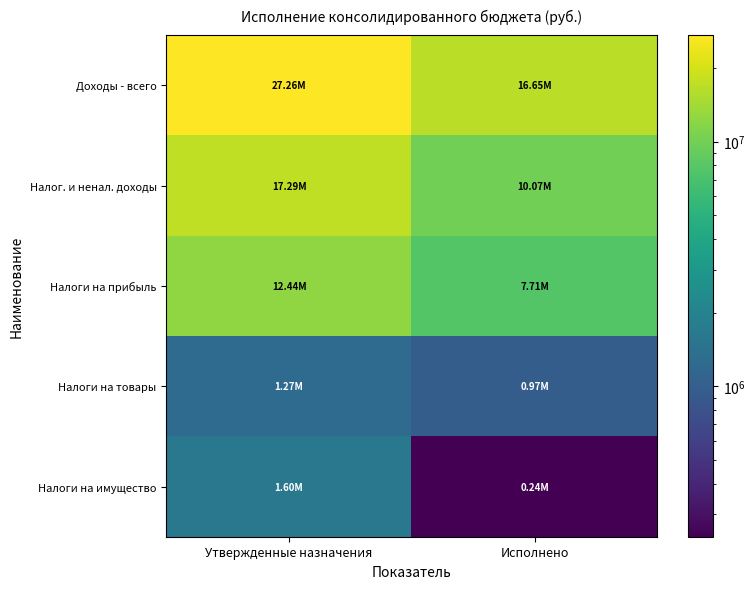

At Исполнено, list the series in order from largest to smallest.

Доходы - всего, Налог. и ненал. доходы, Налоги на прибыль, Налоги на товары, Налоги на имущество